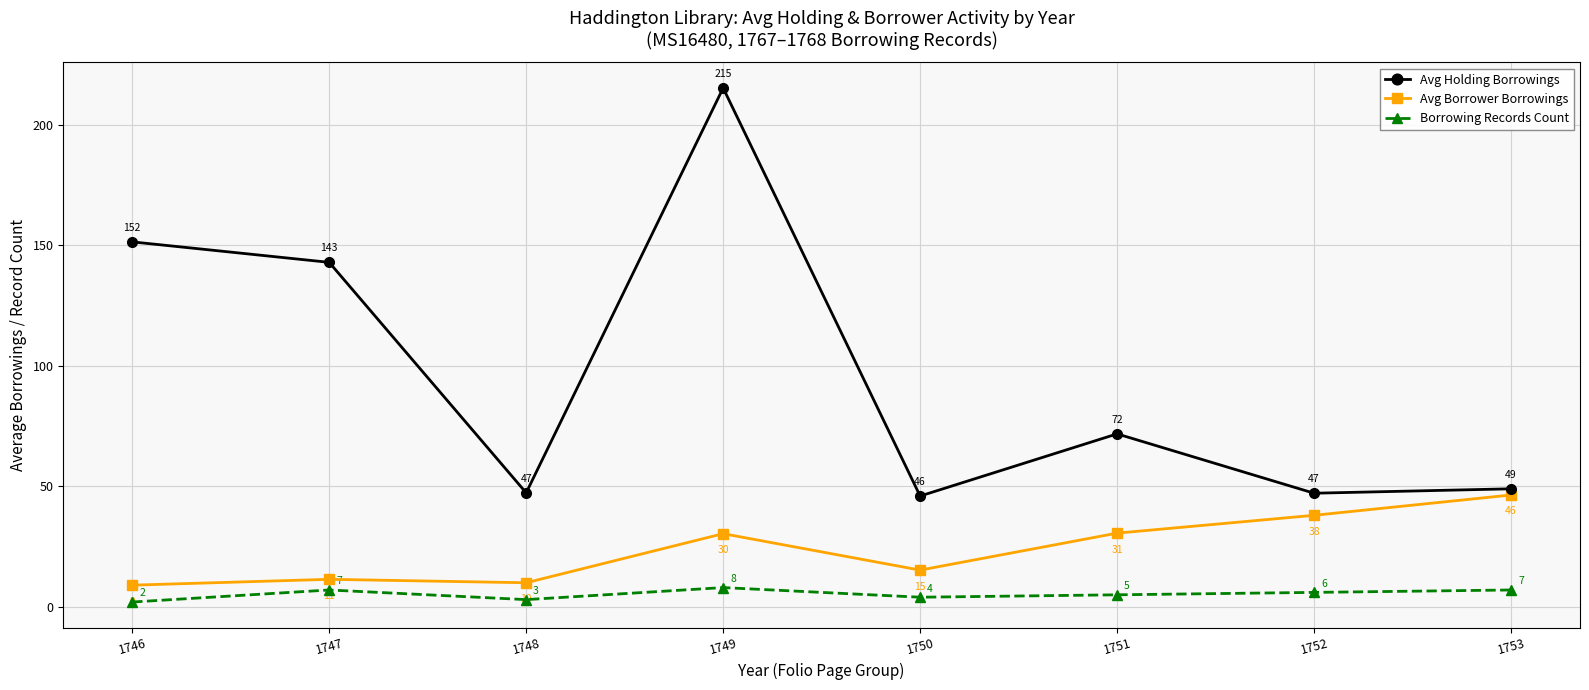

List the series in order of their overall mean, lowest first.

Borrowing Records Count, Avg Borrower Borrowings, Avg Holding Borrowings